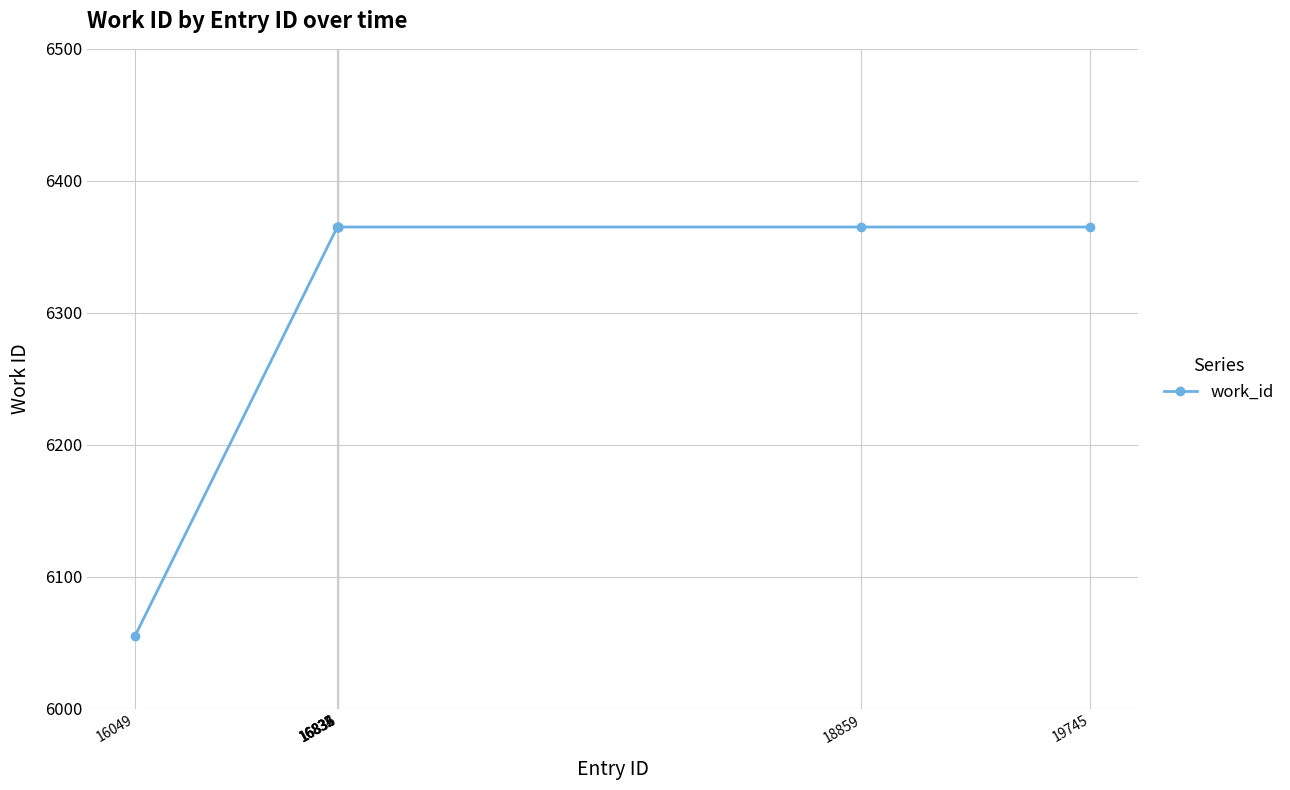

What is the average value?

6326